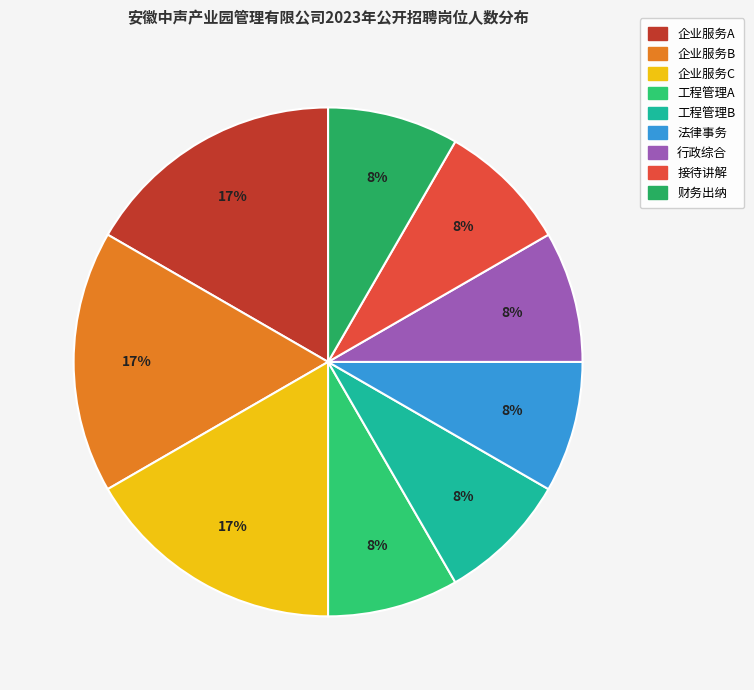

The 行政综合 slice represents 8% of the pie. True or false?

True